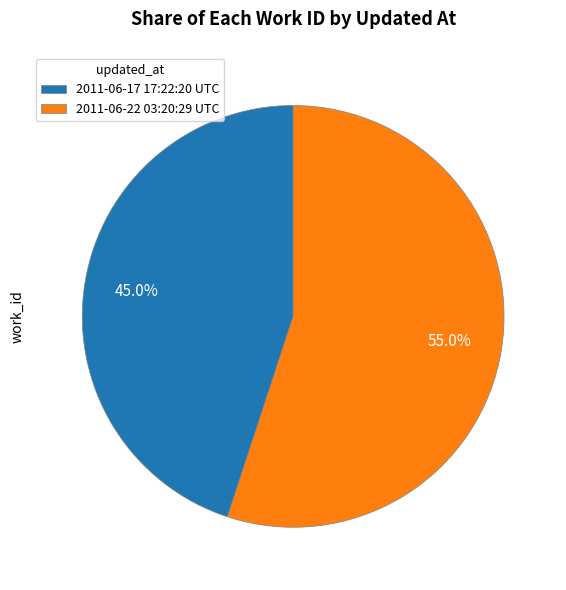

Which category has the smallest portion of the pie?

2011-06-17 17:22:20 UTC